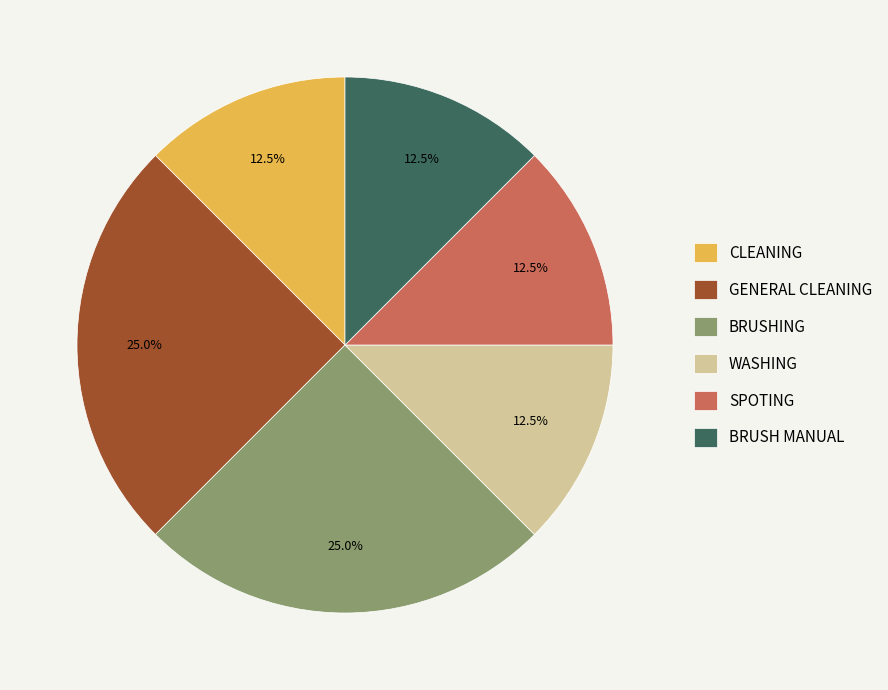

How many segments does this pie chart have?

6